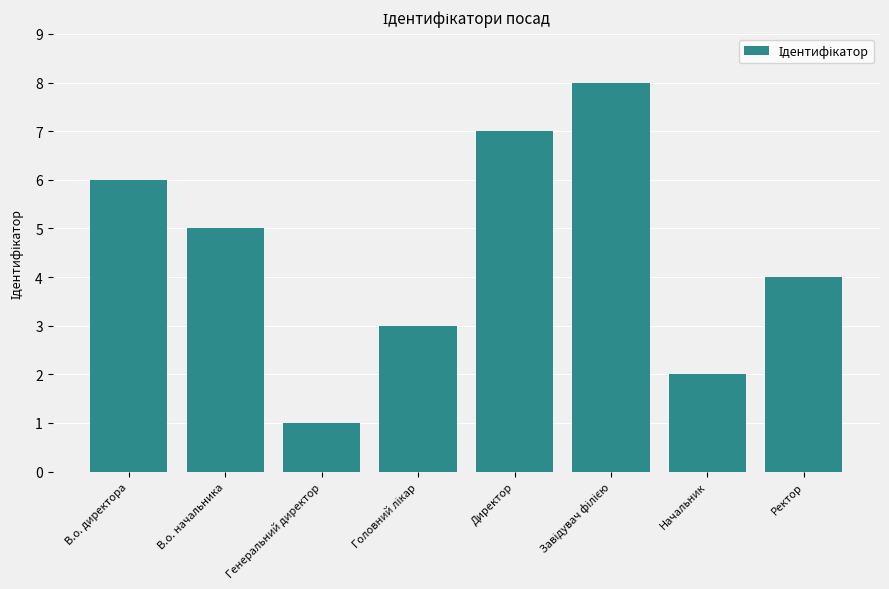

Where is the data nearest to the value 4?

Ректор